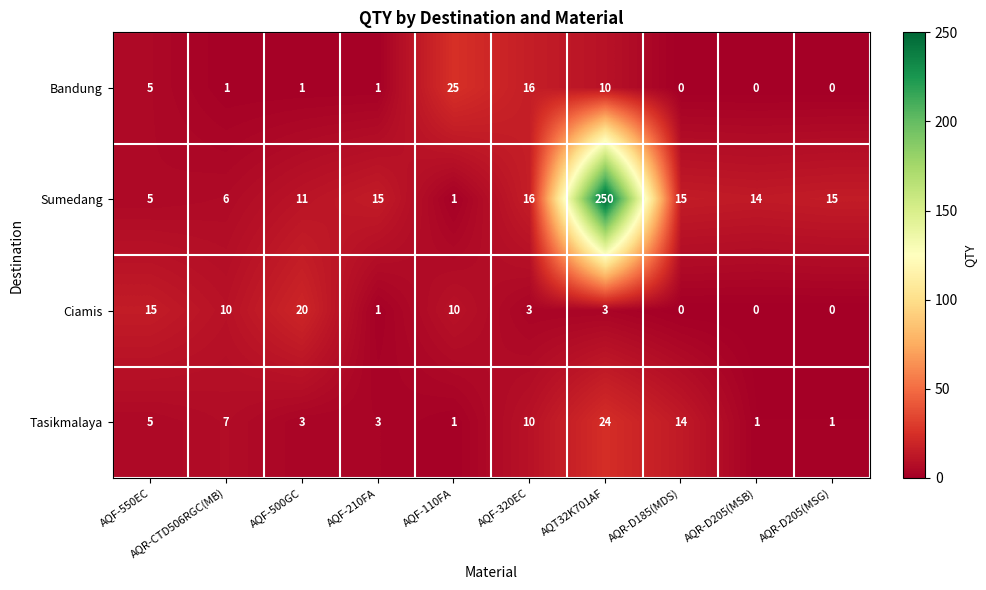

Which label corresponds to the largest value in the chart?

AQT32K701AF